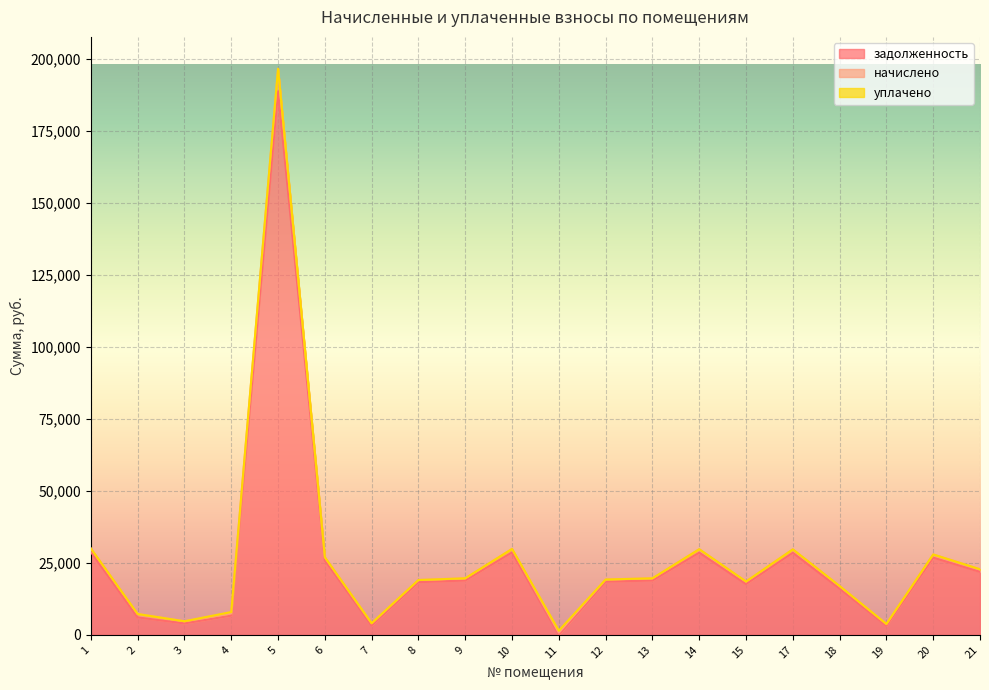

How many lines are shown in the chart?

3